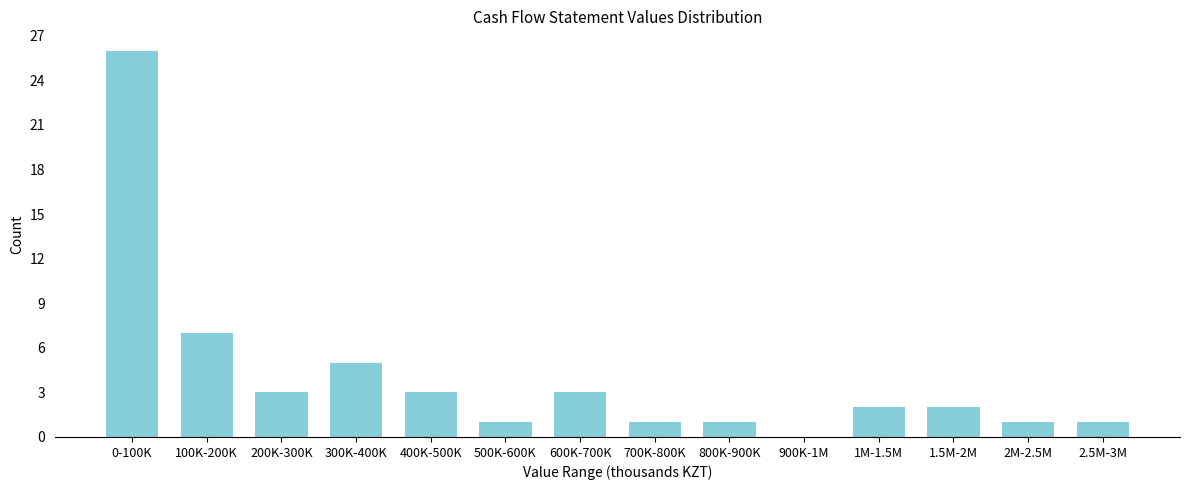

Reading right to left, extract all data points from this chart.

2.5M-3M=1	2M-2.5M=1	1.5M-2M=2	1M-1.5M=2	900K-1M=0	800K-900K=1	700K-800K=1	600K-700K=3	500K-600K=1	400K-500K=3	300K-400K=5	200K-300K=3	100K-200K=7	0-100K=26